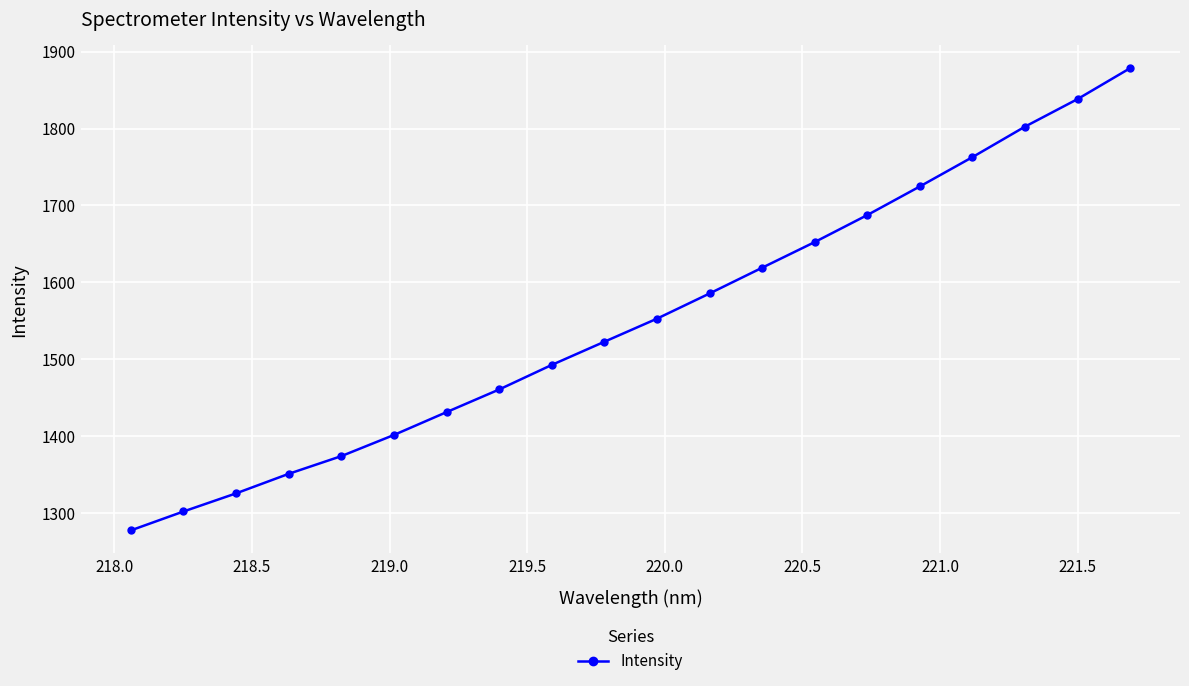

True or false: there are more than 0 points higher than both neighbors.

False